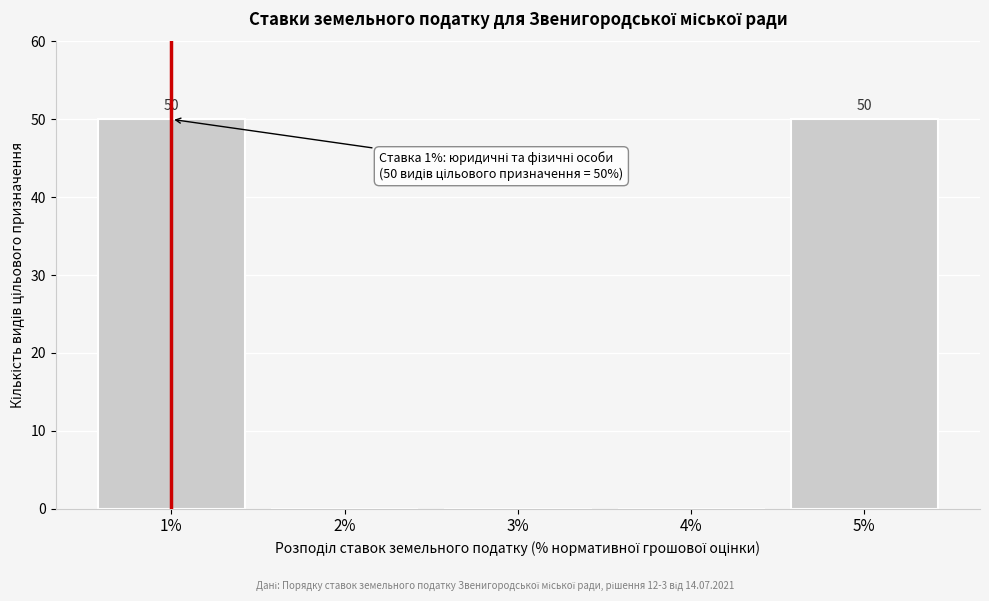

Reading left to right, transcribe all the data shown in this chart.

1%=50	2%=0	3%=0	4%=0	5%=50